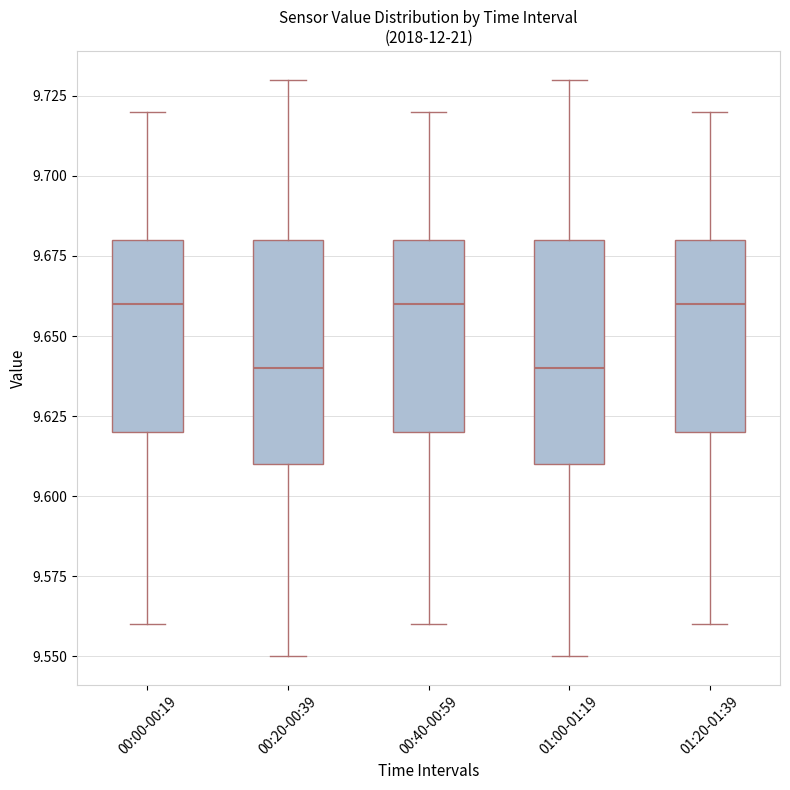

Reading left to right, transcribe this box plot: for each box, give where its median line is, the range the box spans, and where its two whiskers end, as read against the y-axis. The values are not printed on the chart, so give them approximately, as read against the axis.

00:00-00:19: median 9.66, box 9.62 to 9.68, whiskers 9.56 to 9.72
00:20-00:39: median 9.64, box 9.61 to 9.68, whiskers 9.55 to 9.73
00:40-00:59: median 9.66, box 9.62 to 9.68, whiskers 9.56 to 9.72
01:00-01:19: median 9.64, box 9.61 to 9.68, whiskers 9.55 to 9.73
01:20-01:39: median 9.66, box 9.62 to 9.68, whiskers 9.56 to 9.72